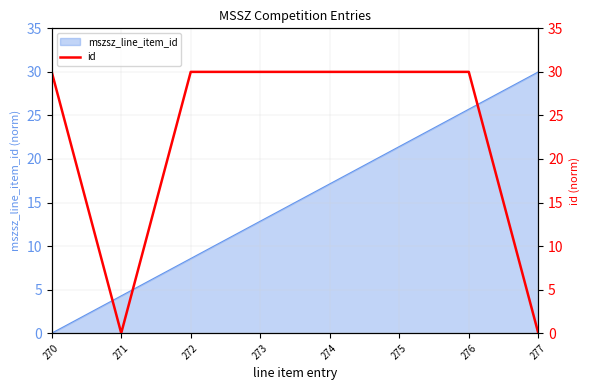

What is the sum of all values?

180